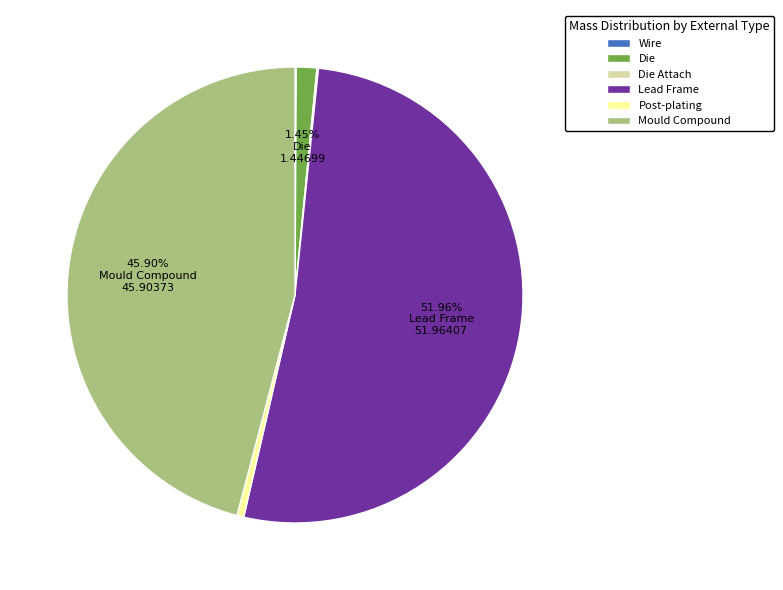

Is it true that Die is 8% of the pie?

False